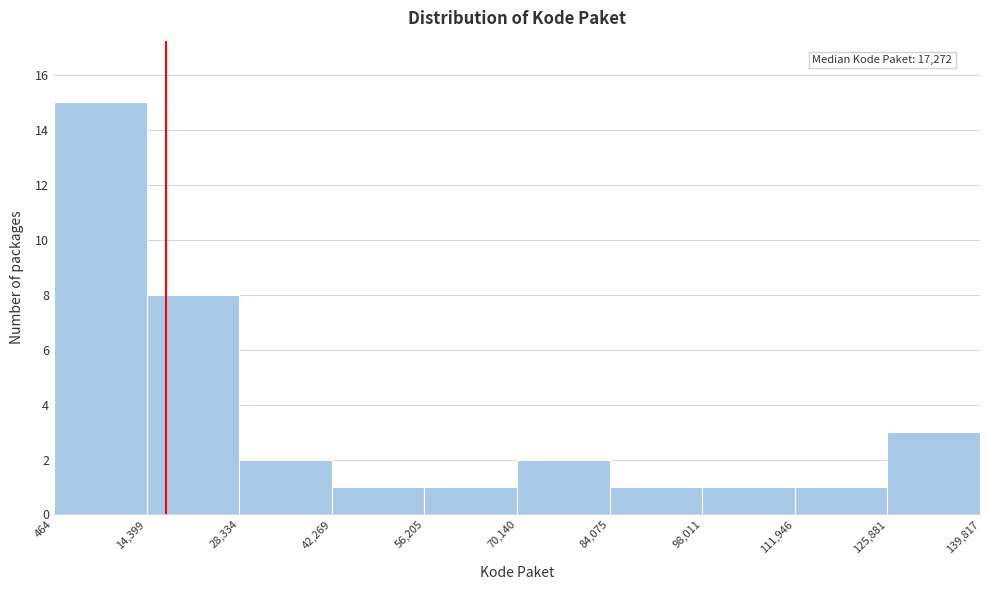

Over which range of the x-axis is the bar tallest?

464 to 14,399